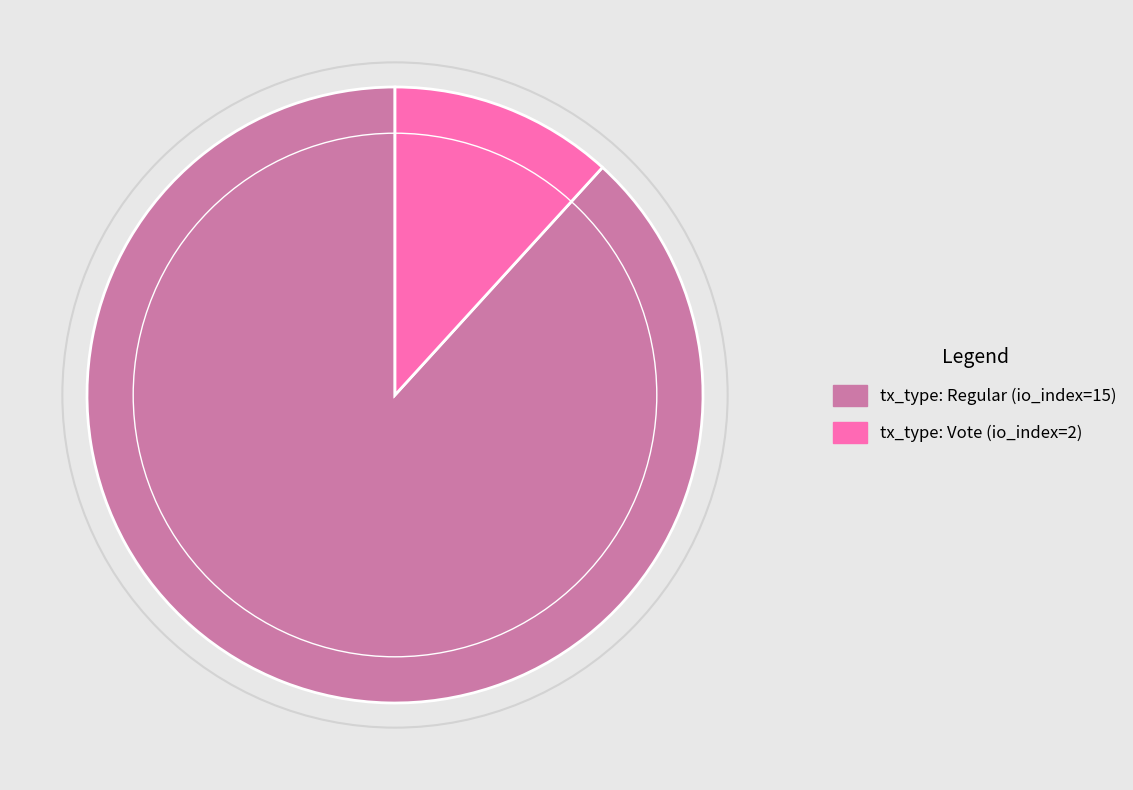

The tx_type: Regular (io_index=15) slice represents 88% of the pie. True or false?

True